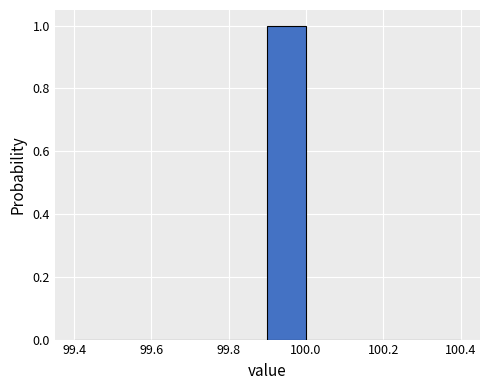

Reading left to right, list every bar in this chart as the range it spans on the x-axis followed by its height. The values are not printed on the chart, so give them approximately, as read against the axis.

99.4 to 99.5: 0
99.5 to 99.6: 0
99.6 to 99.7: 0
99.7 to 99.8: 0
99.8 to 99.9: 0
99.9 to 100.0: 1
100.0 to 100.1: 0
100.1 to 100.2: 0
100.2 to 100.3: 0
100.3 to 100.4: 0